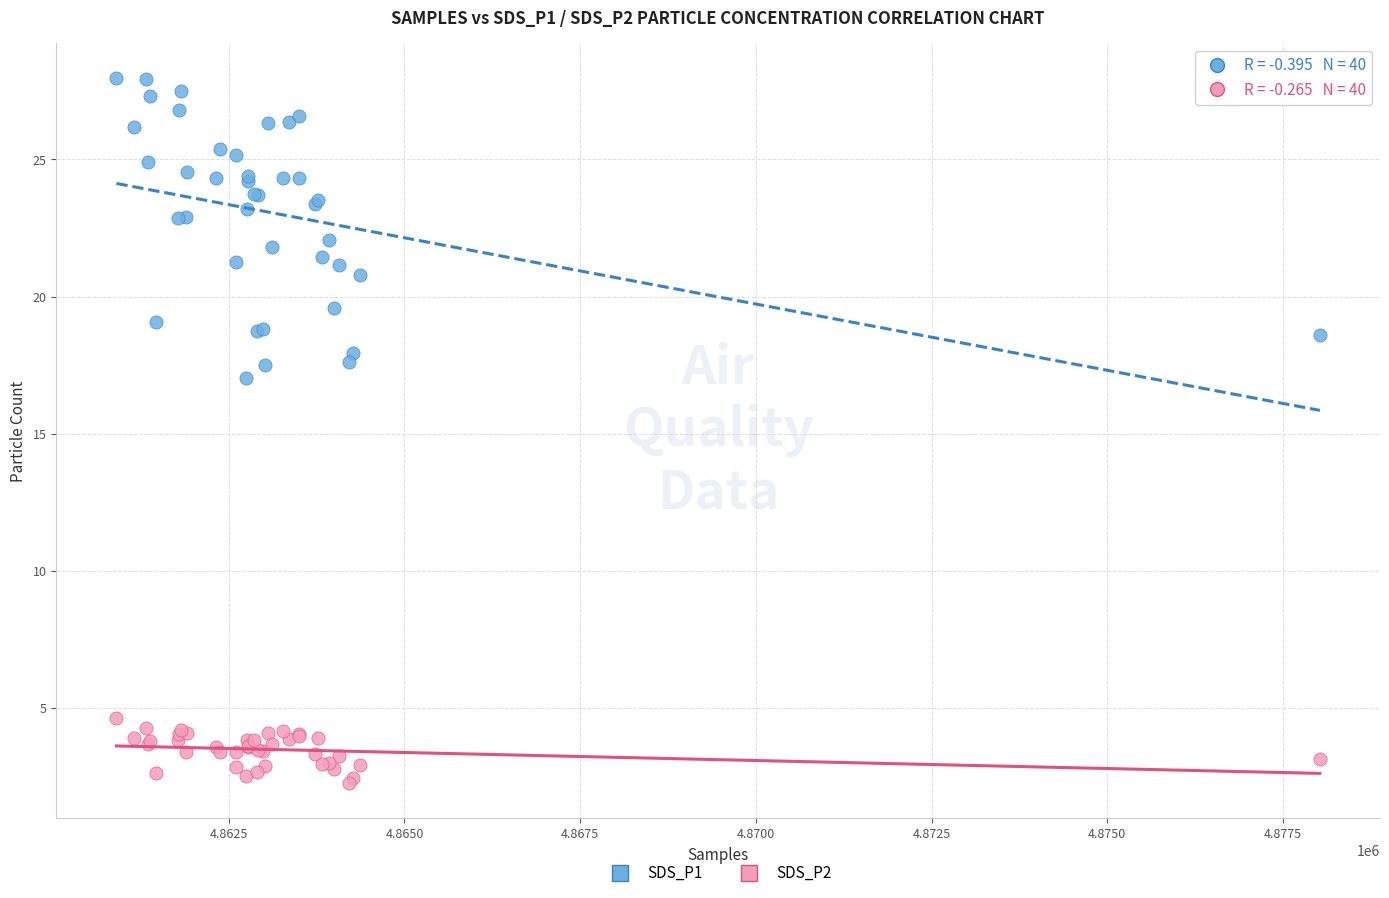

Which series has the widest spread of Y values?

SDS_P1